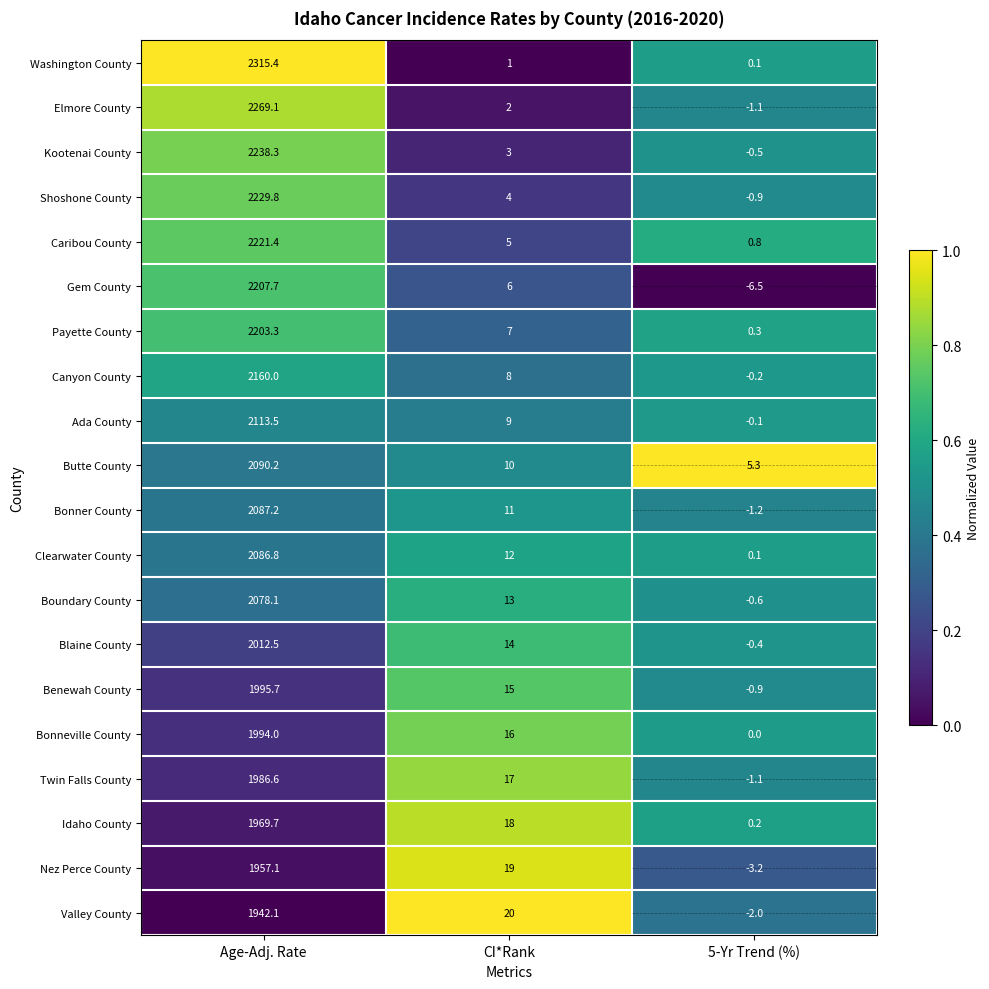

What is the lowest value of the Nez Perce County series?

-3.2